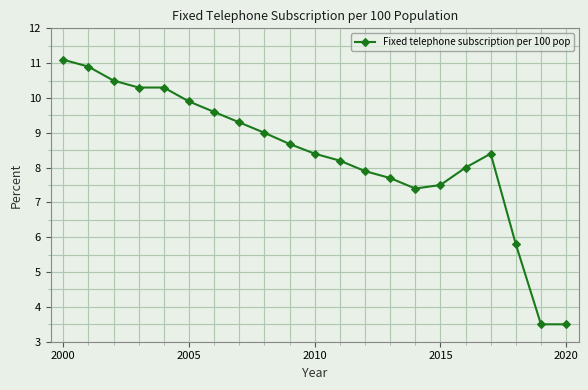

True or false: the data has more than 2 interior local peaks.

False